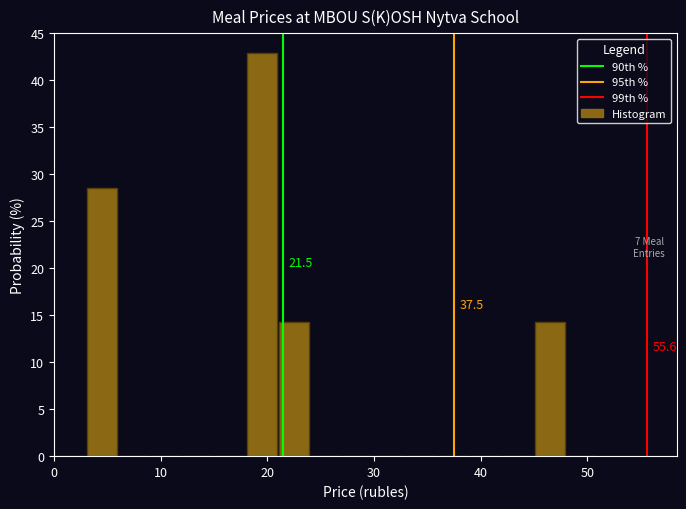

Read against the x-axis, roughly where is the centre of the tallest bar?

20